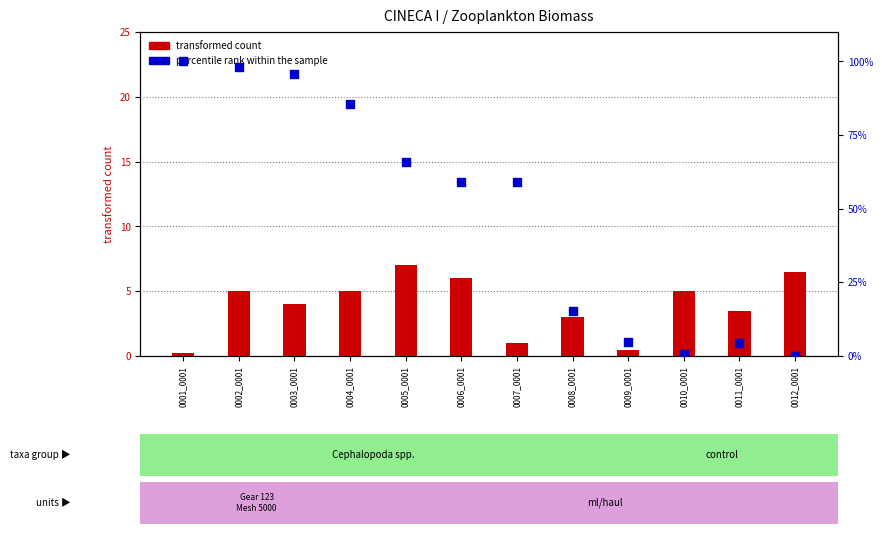

Which series has the largest Y range (max minus min)?

percentile rank within the sample